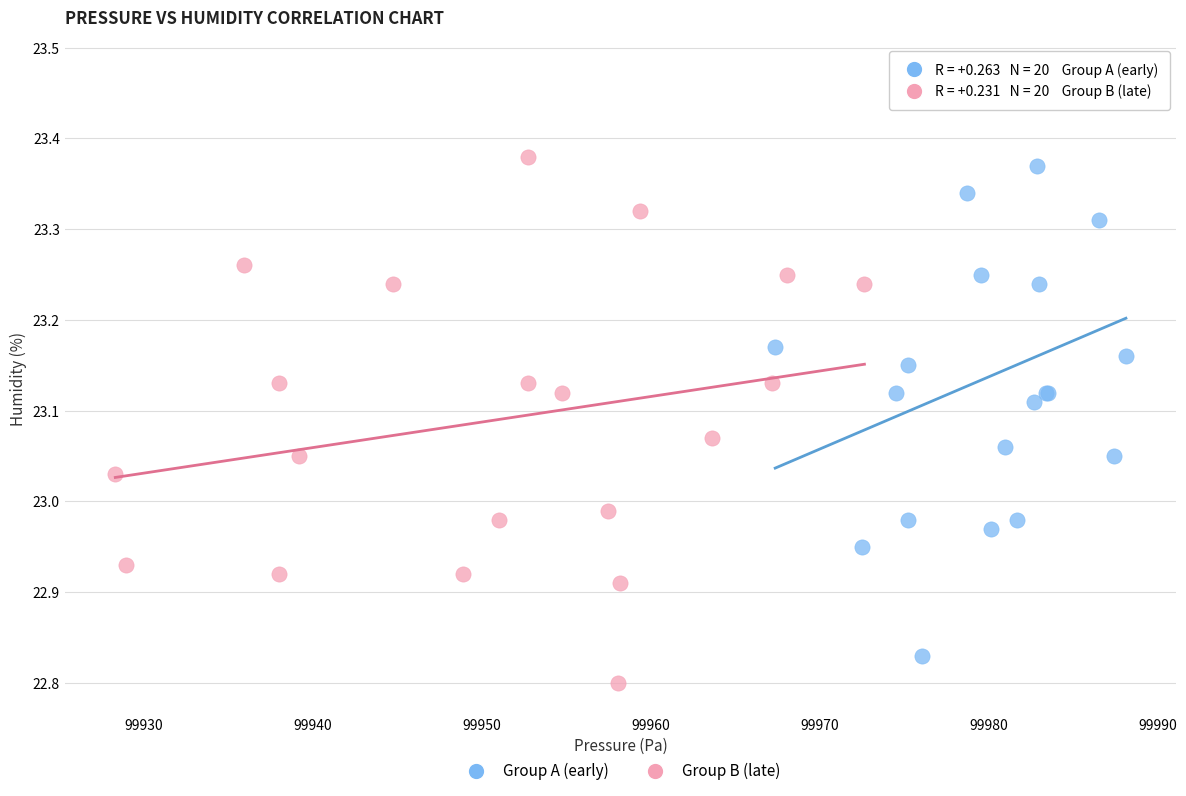

Which series contains the lowest Y value?

Group B (late)